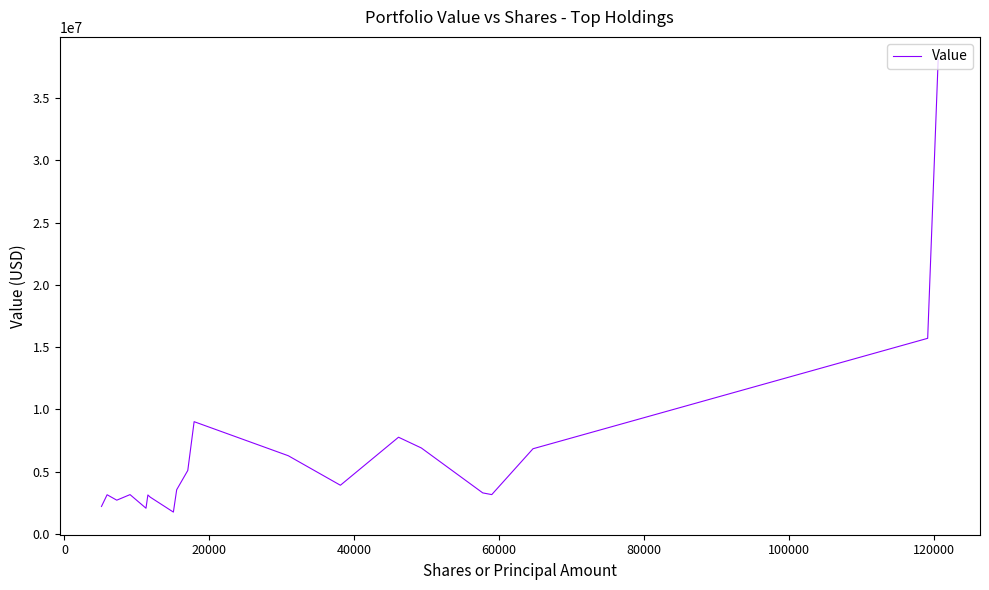

What is the greatest value displayed?

38078518